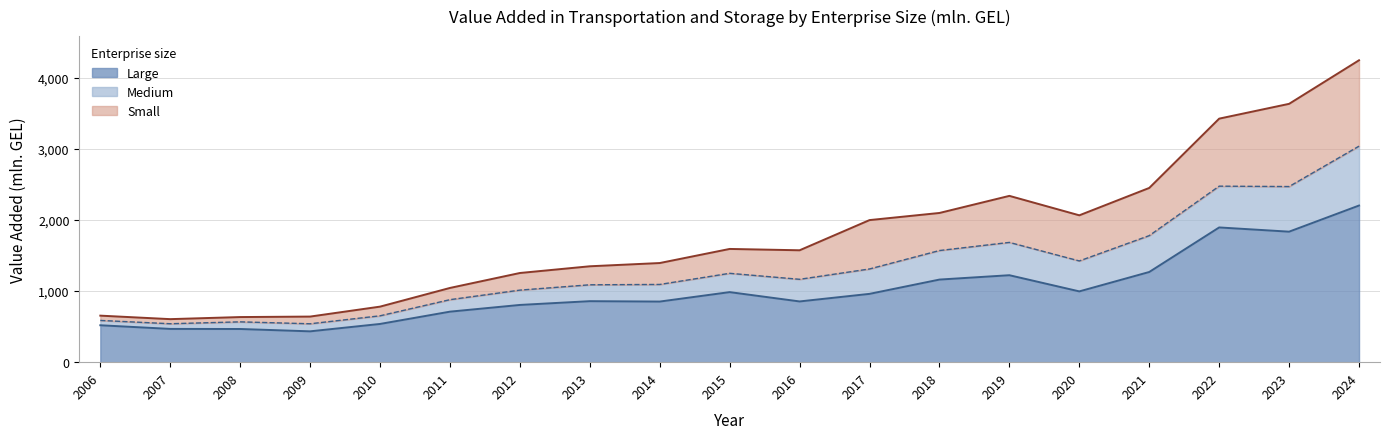

Is it true that Medium equals 181.8 at 2008?

False